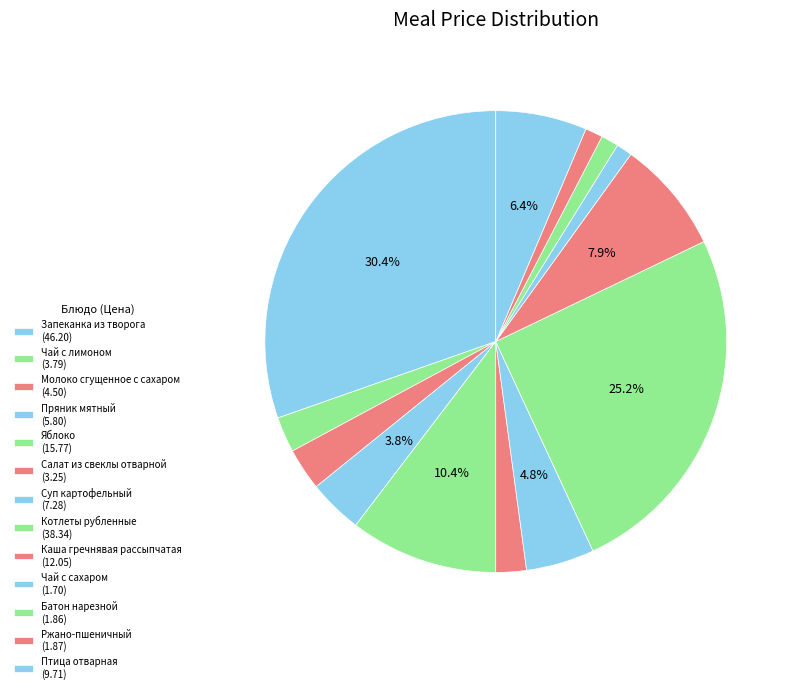

Is the sum of Чай с лимоном and Ржано-пшеничный greater than half?

No